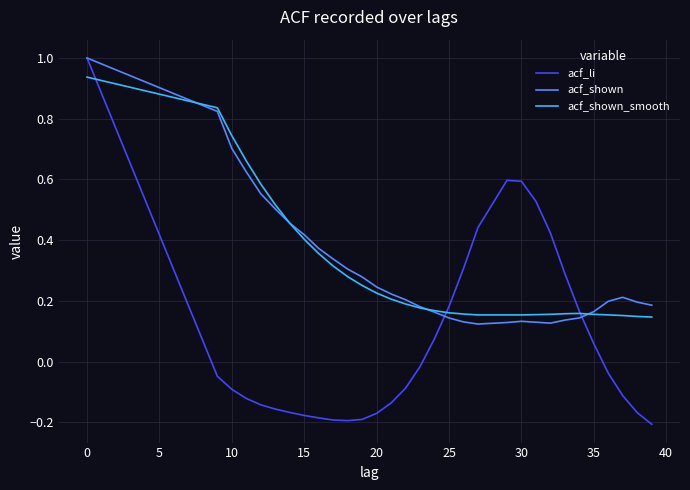

Which series has the largest range (max minus min)?

acf_li